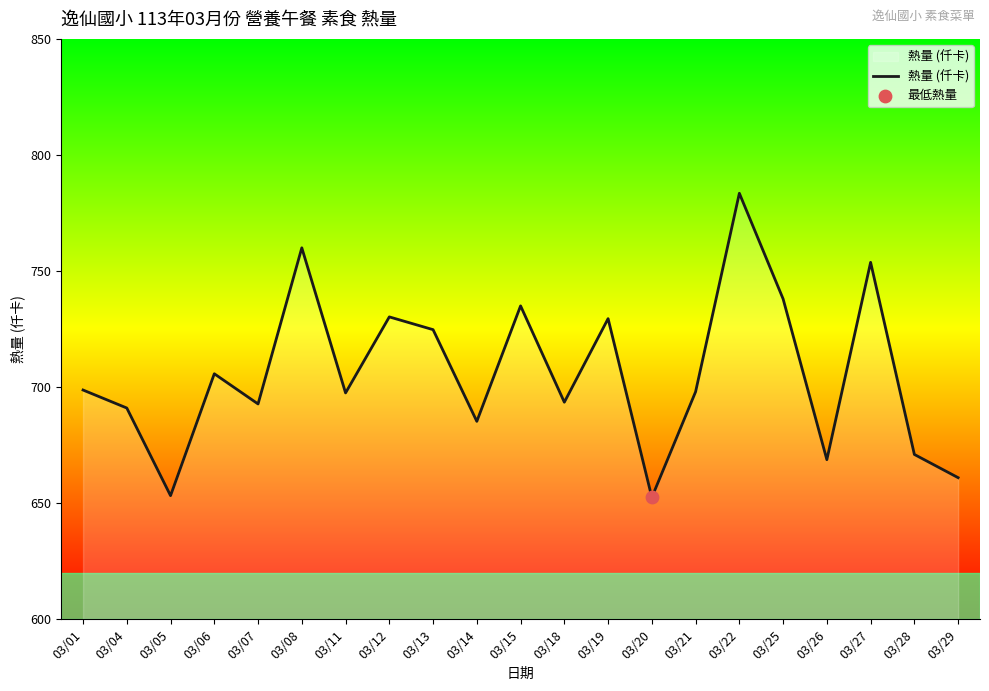

Which has a higher value, 03/14 or 03/13?

03/13